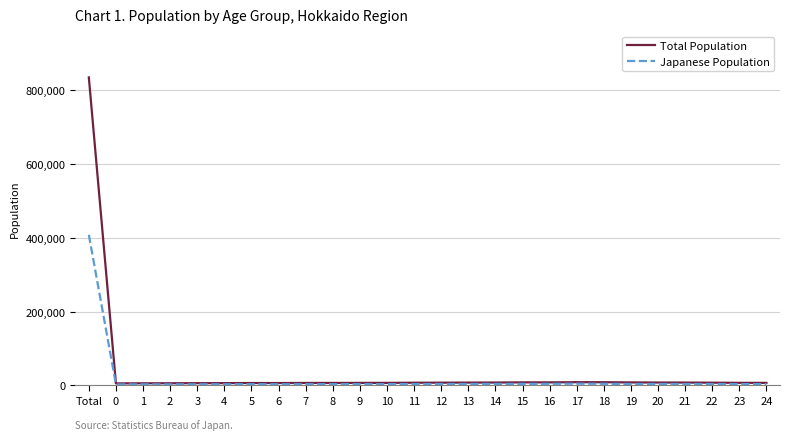

Which series has the largest range (max minus min)?

Total Population